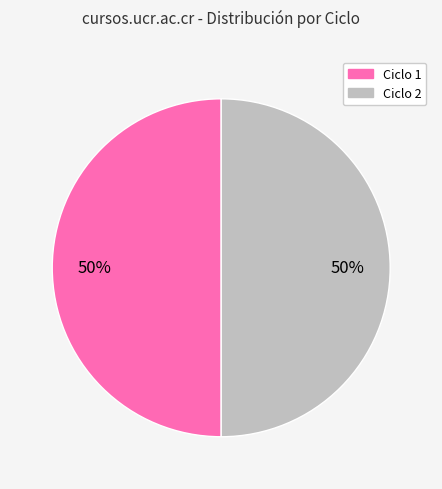

To the nearest percent, what is the combined percentage of Ciclo 1 and Ciclo 2?

100%